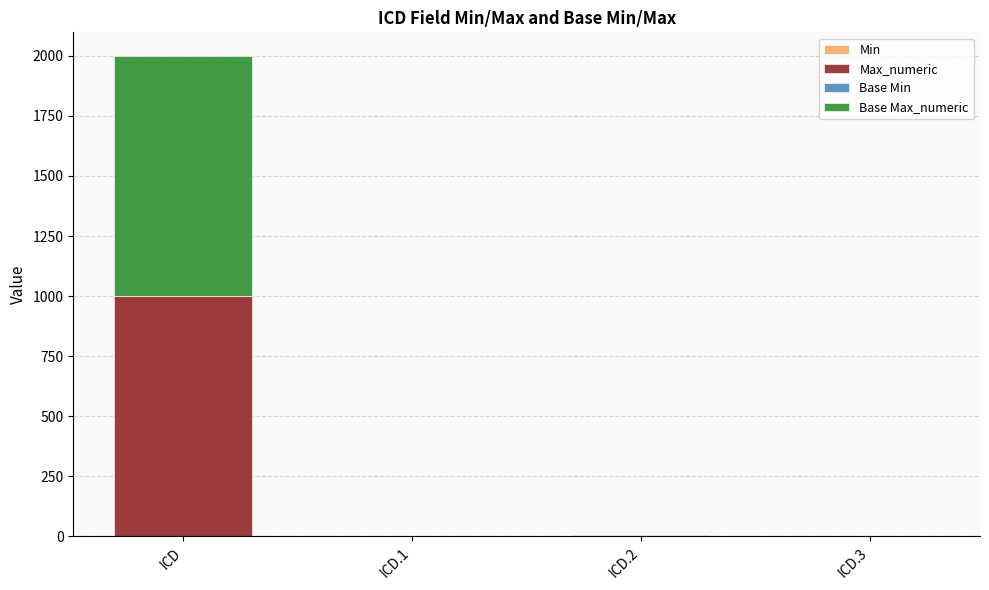

At which category is the sum across all series the highest?

ICD